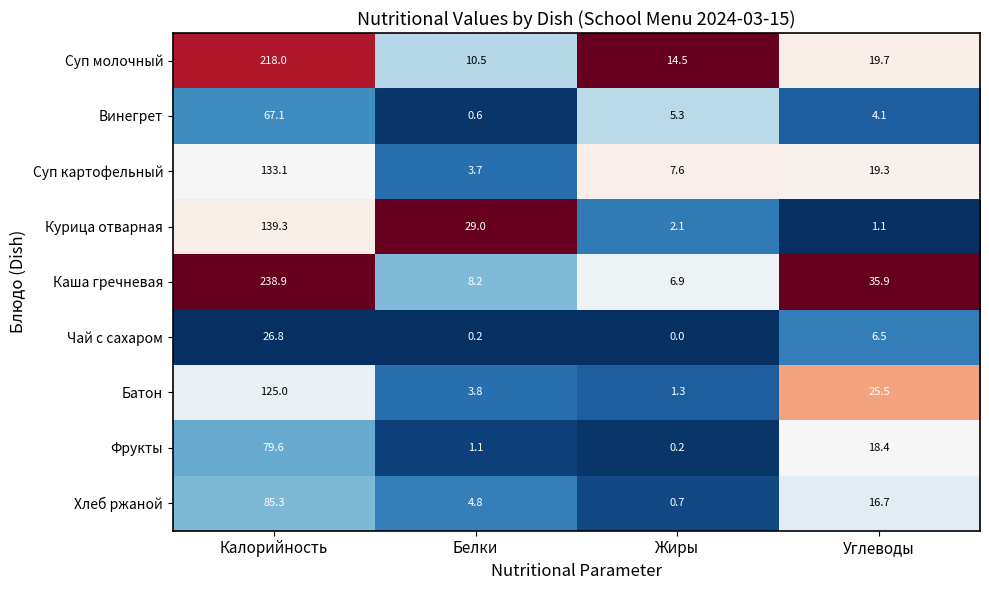

What is the total value across all series at Калорийность?

1113.1